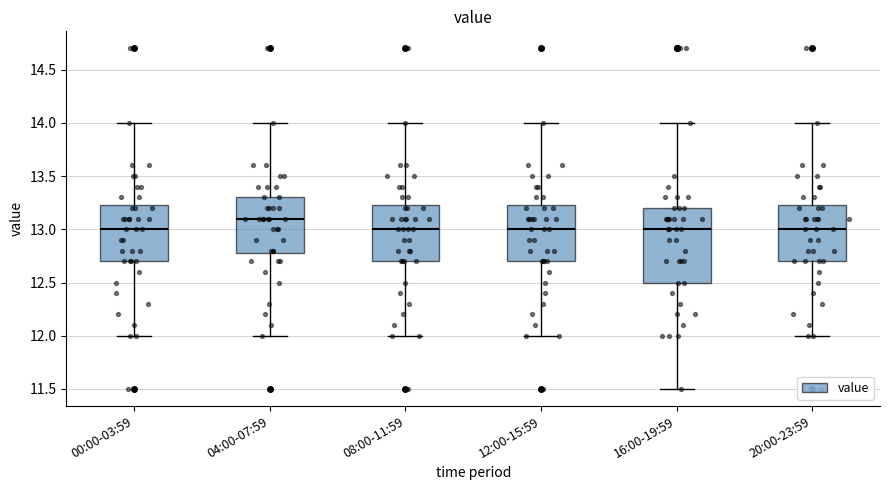

Where does the upper whisker of the box for 20:00-23:59 end on the y-axis? The values are not printed on the chart, so give them approximately, as read against the axis.

14.00